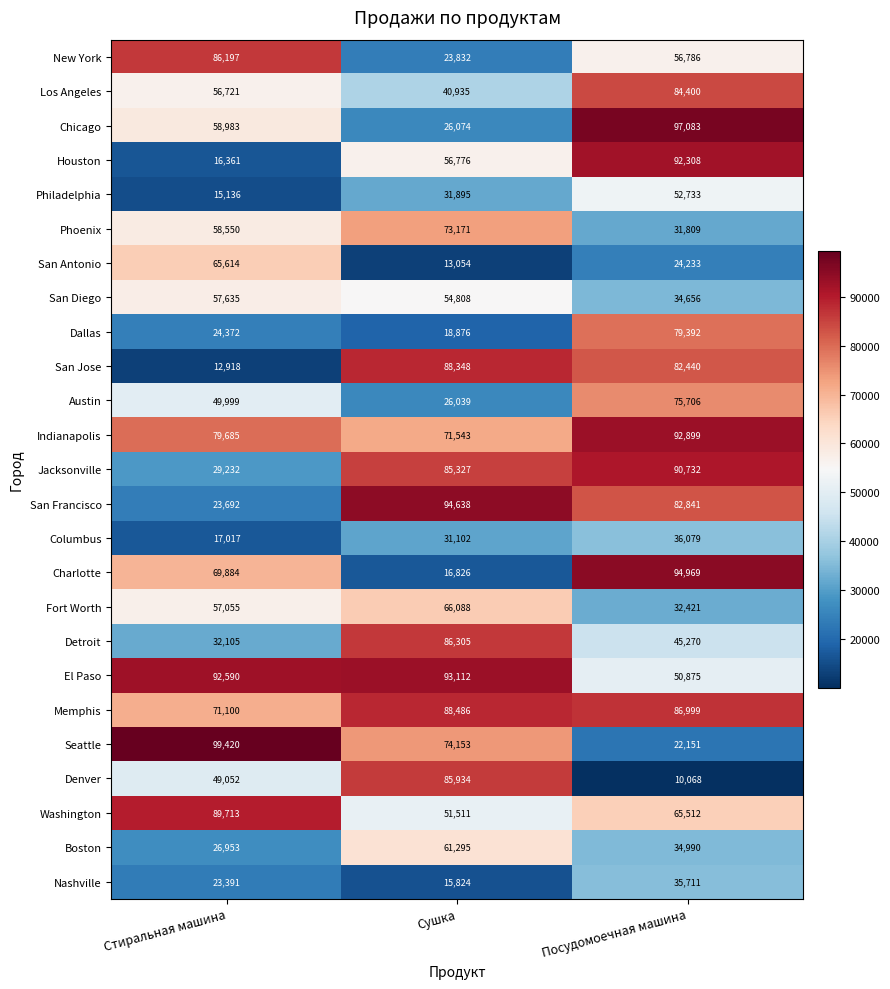

The value of Charlotte at Стиральная машина is 121880. True or false?

False